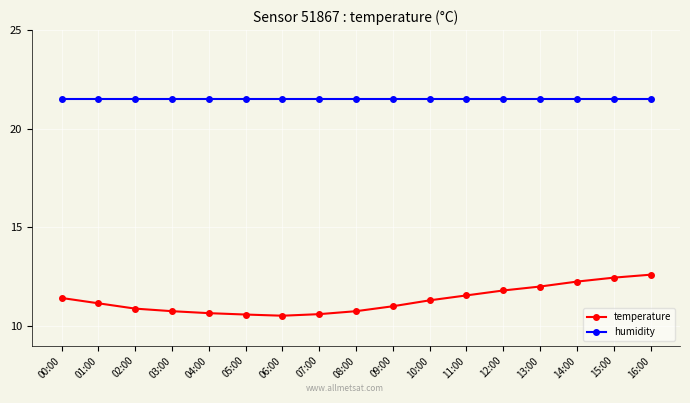

What is the highest value of the temperature series?

12.6